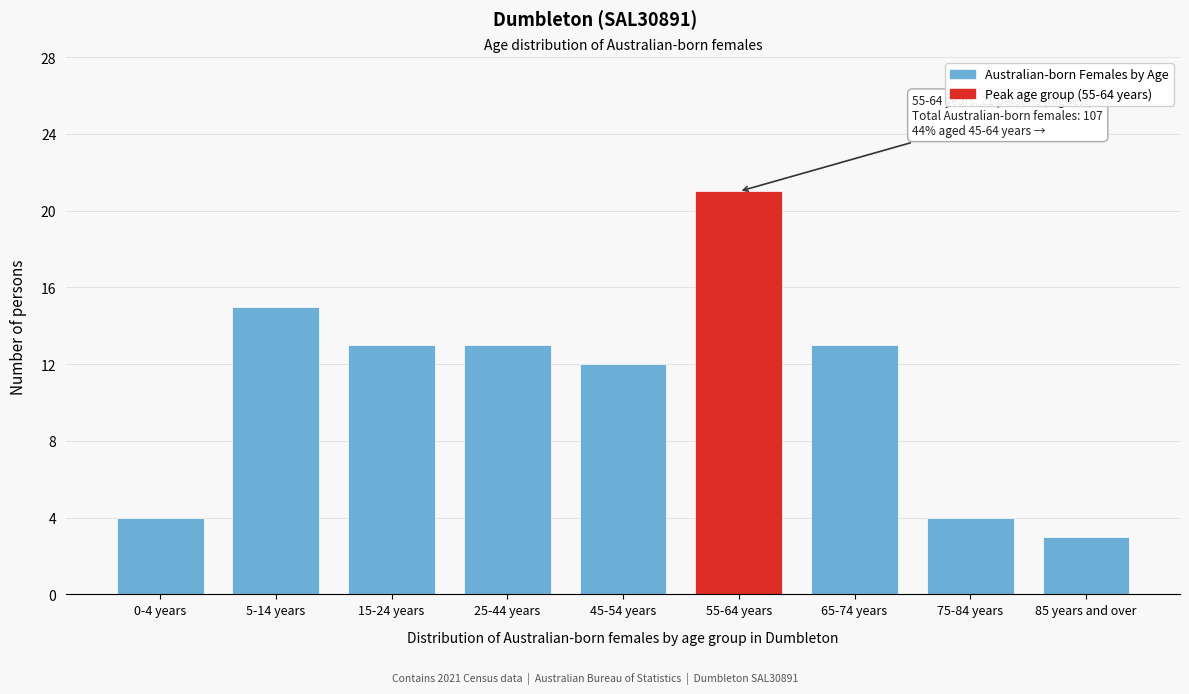

Reading left to right, extract all data points from this chart.

4	15	13	13	12	21	13	4	3